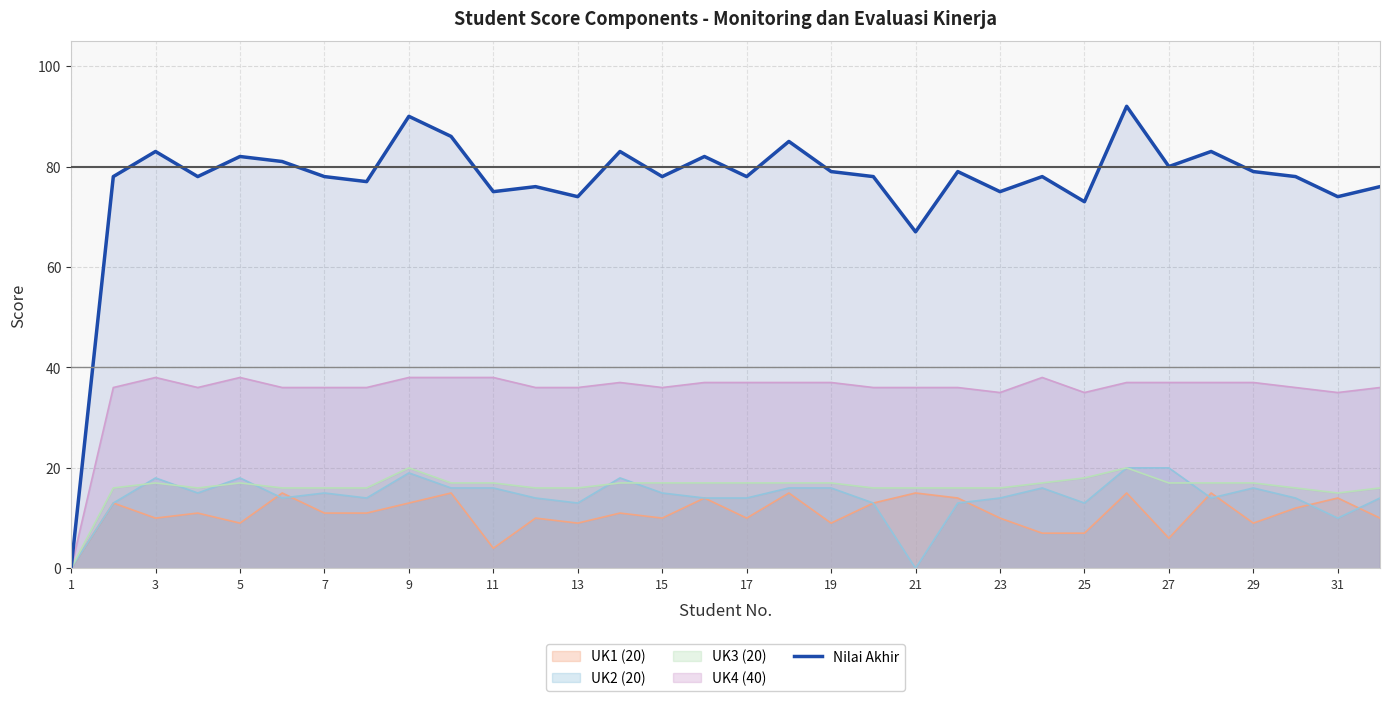

Which series has the largest total across all categories?

Nilai Akhir